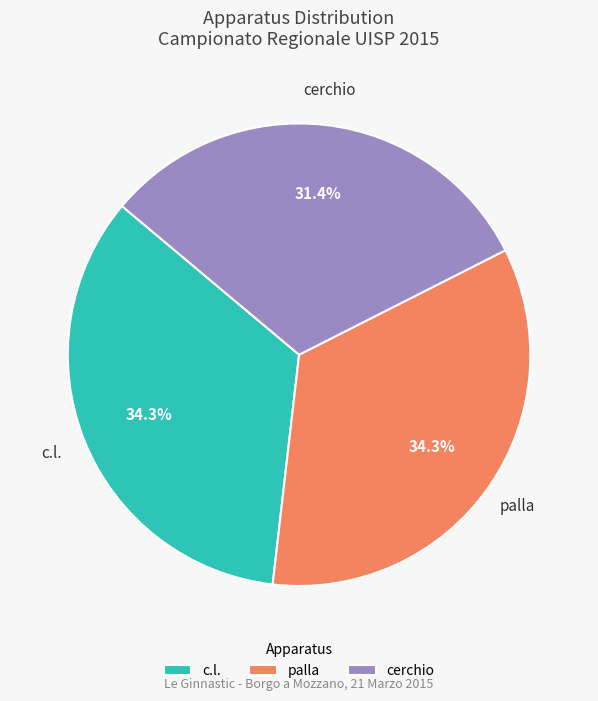

Between palla and cerchio, which is larger?

palla